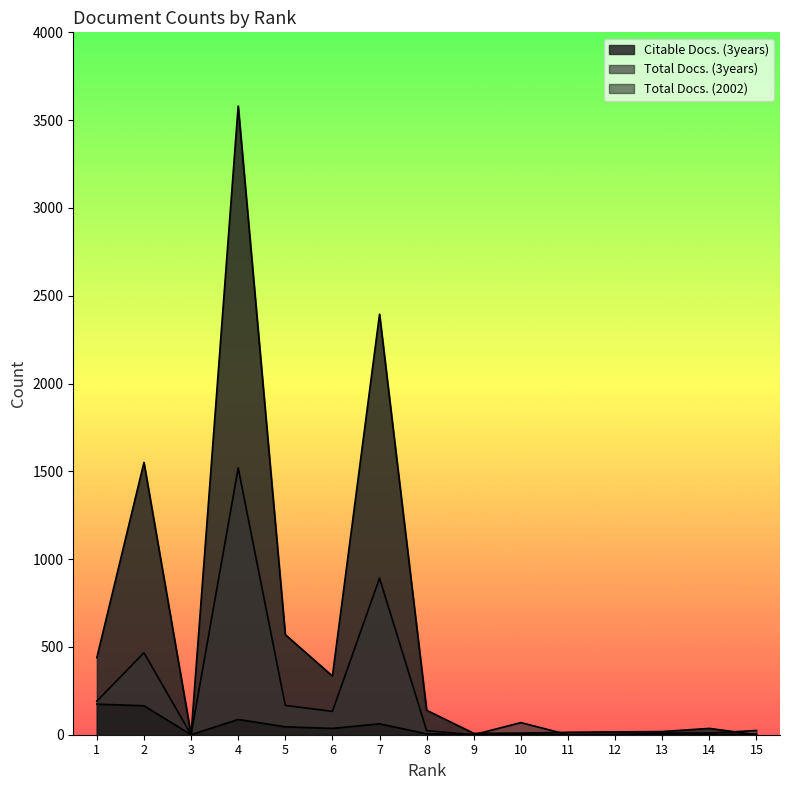

Where is the first local maximum for Citable Docs. (3years)?

2